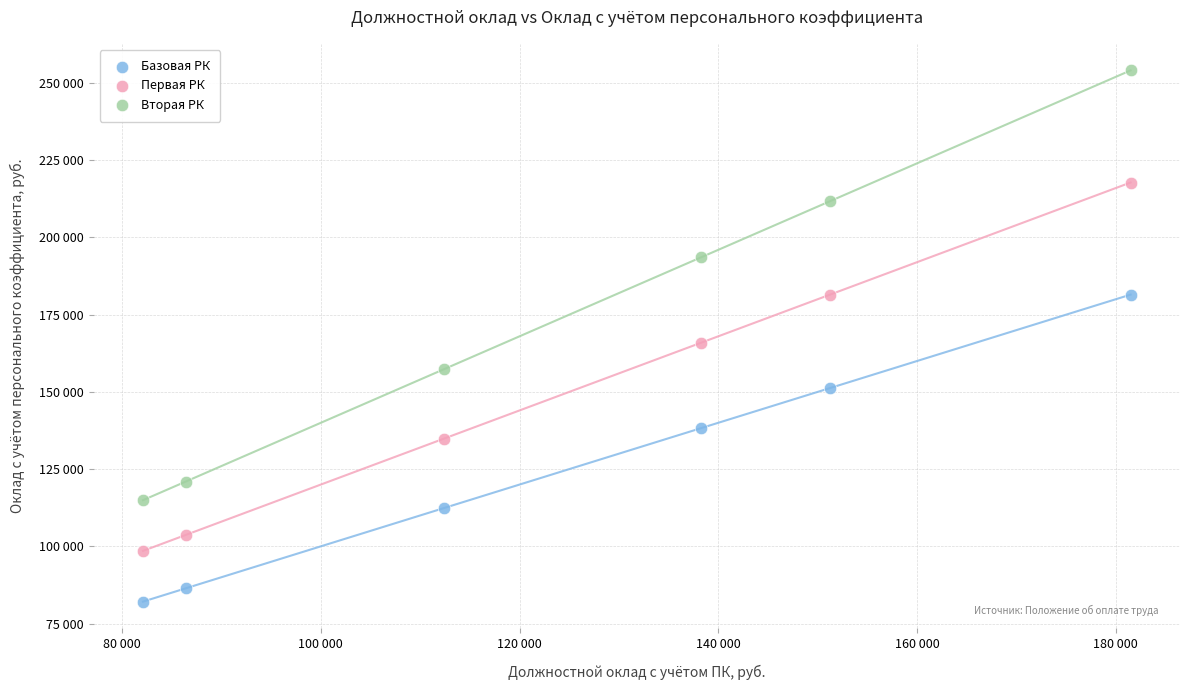

Which series reaches the maximum Y coordinate?

Вторая РК